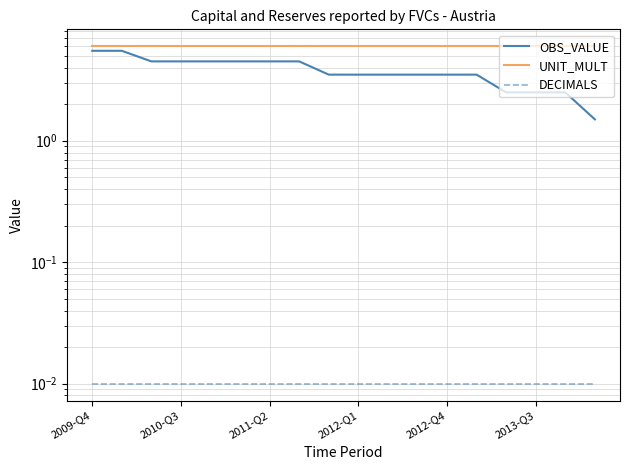

Rank the series by their maximum value, from lowest to highest.

DECIMALS, OBS_VALUE, UNIT_MULT